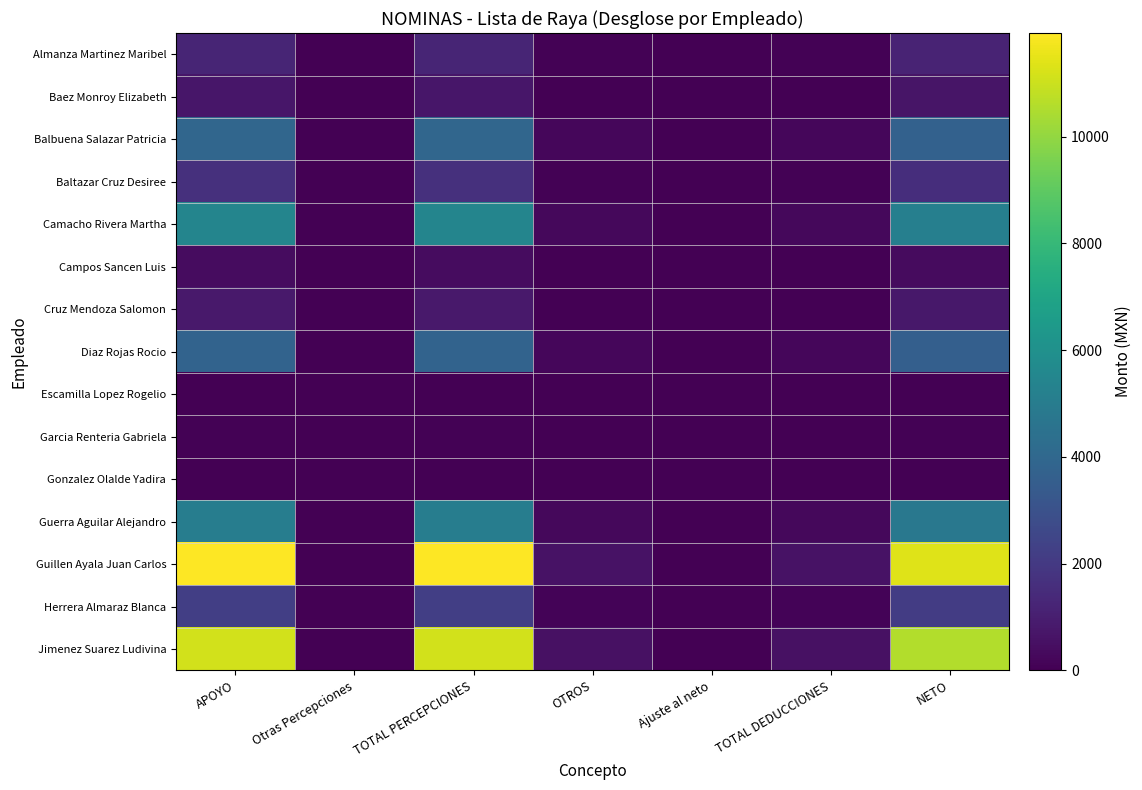

Reading left to right, what are all the values shown in this chart?

Almanza Martinez Maribel: APOYO=1251.0	Otras Percepciones=0.0	TOTAL PERCEPCIONES=1251.0	OTROS=62.5	Ajuste al neto=0.0	TOTAL DEDUCCIONES=62.5	NETO=1188.5
Baez Monroy Elizabeth: APOYO=710.5	Otras Percepciones=0.0	TOTAL PERCEPCIONES=710.5	OTROS=35.5	Ajuste al neto=0.0	TOTAL DEDUCCIONES=35.5	NETO=675.0
Balbuena Salazar Patricia: APOYO=3925.1	Otras Percepciones=0.0	TOTAL PERCEPCIONES=3925.1	OTROS=196.2	Ajuste al neto=0.0	TOTAL DEDUCCIONES=196.2	NETO=3728.8
Baltazar Cruz Desiree: APOYO=1640.0	Otras Percepciones=0.0	TOTAL PERCEPCIONES=1640.0	OTROS=82.0	Ajuste al neto=0.0	TOTAL DEDUCCIONES=82.0	NETO=1558.0
Camacho Rivera Martha: APOYO=5424.6	Otras Percepciones=0.0	TOTAL PERCEPCIONES=5424.6	OTROS=271.2	Ajuste al neto=0.0	TOTAL DEDUCCIONES=271.2	NETO=5153.4
Campos Sancen Luis: APOYO=381.3	Otras Percepciones=0.0	TOTAL PERCEPCIONES=381.3	OTROS=19.1	Ajuste al neto=0.0	TOTAL DEDUCCIONES=19.1	NETO=362.2
Cruz Mendoza Salomon: APOYO=815.4	Otras Percepciones=0.0	TOTAL PERCEPCIONES=815.4	OTROS=40.8	Ajuste al neto=0.0	TOTAL DEDUCCIONES=40.8	NETO=774.6
Diaz Rojas Rocio: APOYO=3787.9	Otras Percepciones=0.0	TOTAL PERCEPCIONES=3787.9	OTROS=189.4	Ajuste al neto=0.0	TOTAL DEDUCCIONES=189.4	NETO=3598.5
Escamilla Lopez Rogelio: APOYO=36.2	Otras Percepciones=0.0	TOTAL PERCEPCIONES=36.2	OTROS=1.8	Ajuste al neto=0.0	TOTAL DEDUCCIONES=1.8	NETO=34.4
Garcia Renteria Gabriela: APOYO=55.6	Otras Percepciones=0.0	TOTAL PERCEPCIONES=55.6	OTROS=2.8	Ajuste al neto=0.0	TOTAL DEDUCCIONES=2.8	NETO=52.8
Gonzalez Olalde Yadira: APOYO=14.3	Otras Percepciones=0.0	TOTAL PERCEPCIONES=14.3	OTROS=0.7	Ajuste al neto=0.0	TOTAL DEDUCCIONES=0.7	NETO=13.6
Guerra Aguilar Alejandro: APOYO=5054.8	Otras Percepciones=0.0	TOTAL PERCEPCIONES=5054.8	OTROS=252.7	Ajuste al neto=0.0	TOTAL DEDUCCIONES=252.7	NETO=4802.0
Guillen Ayala Juan Carlos: APOYO=11944.3	Otras Percepciones=0.0	TOTAL PERCEPCIONES=11944.3	OTROS=597.2	Ajuste al neto=0.0	TOTAL DEDUCCIONES=597.2	NETO=11347.1
Herrera Almaraz Blanca: APOYO=2218.8	Otras Percepciones=0.0	TOTAL PERCEPCIONES=2218.8	OTROS=110.9	Ajuste al neto=0.0	TOTAL DEDUCCIONES=110.9	NETO=2107.8
Jimenez Suarez Ludivina: APOYO=11148.4	Otras Percepciones=0.0	TOTAL PERCEPCIONES=11148.4	OTROS=557.4	Ajuste al neto=0.0	TOTAL DEDUCCIONES=557.4	NETO=10591.0